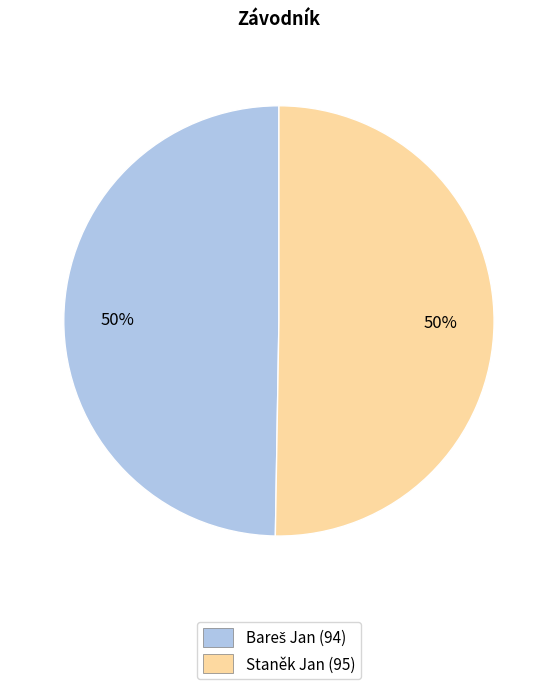

How many slices are in this pie chart?

2